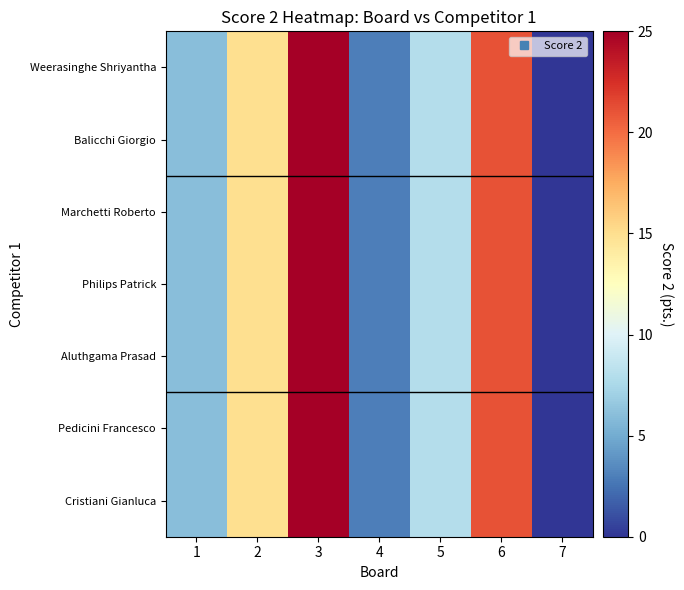

Which category has the lowest value across all series?

7